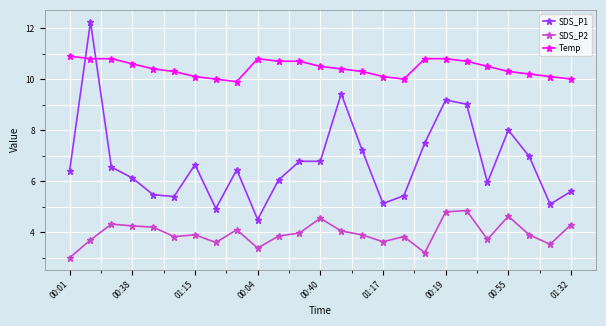

True or false: SDS_P1 and Temp intersect in this chart.

True